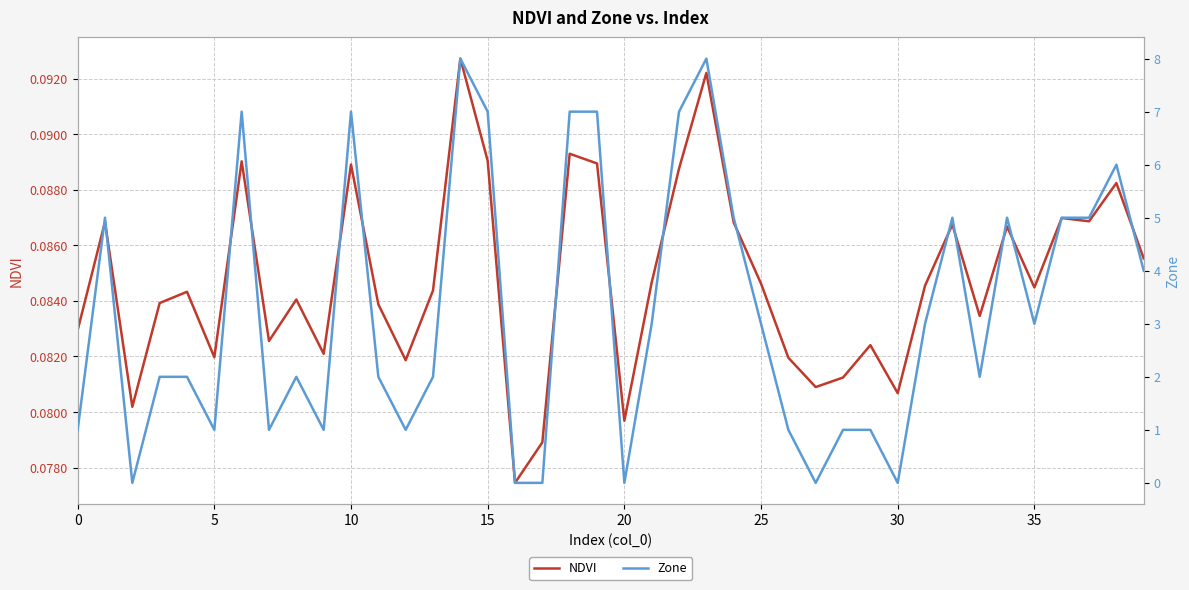

The NDVI series shows 0.2 at 35. True or false?

False